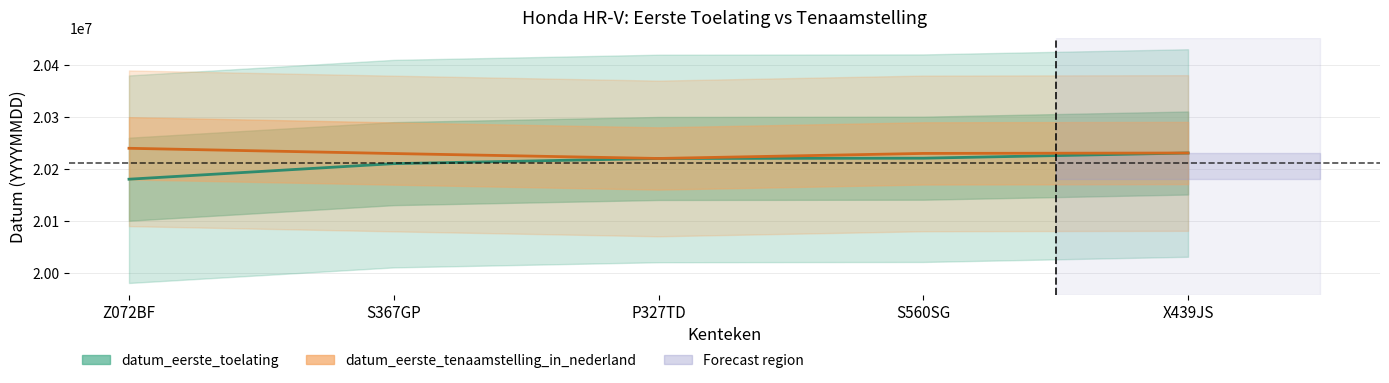

True or false: datum_eerste_toelating and datum_eerste_tenaamstelling_in_nederland intersect in this chart.

False